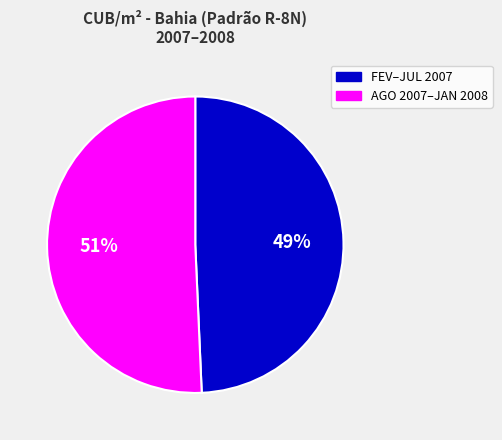

Which slice represents more than half of the pie?

AGO 2007–JAN 2008